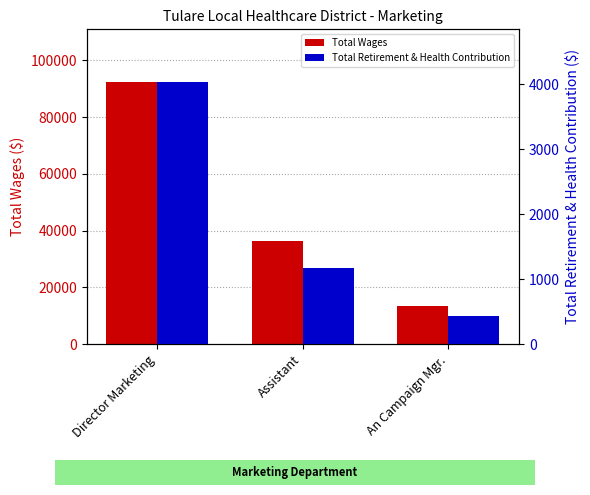

List the labels in order of Total Wages value, smallest first.

An Campaign Mgr., Assistant, Director Marketing